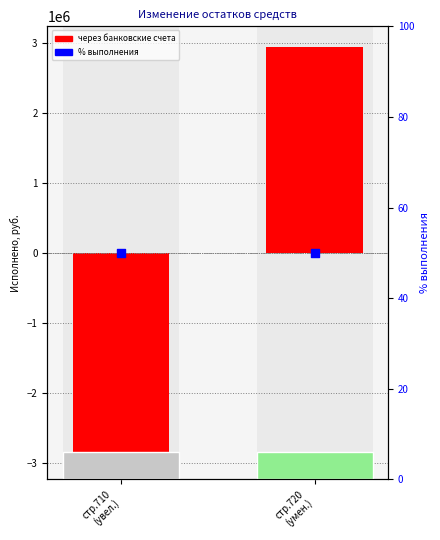

Which series has the largest total across all categories?

% выполнения